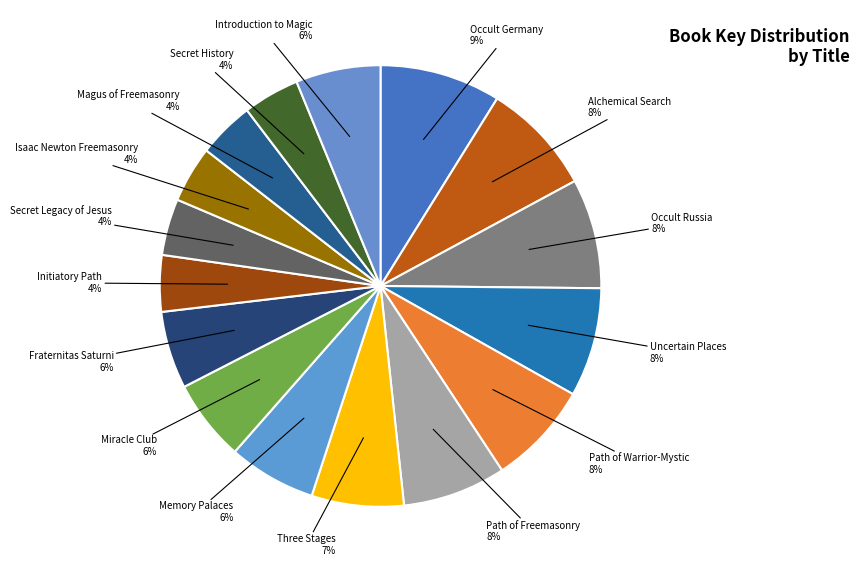

To the nearest percent, what is the difference between the Three Stages and Secret Legacy of Jesus slice percentages?

3%